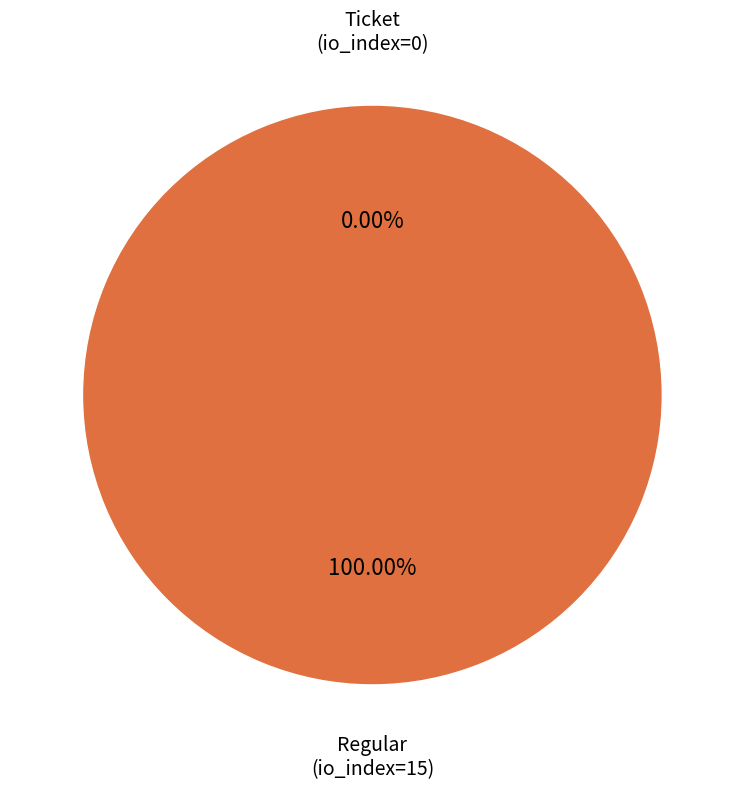

What is the change in value from Ticket (io_index=0) to Regular (io_index=15)?

+15